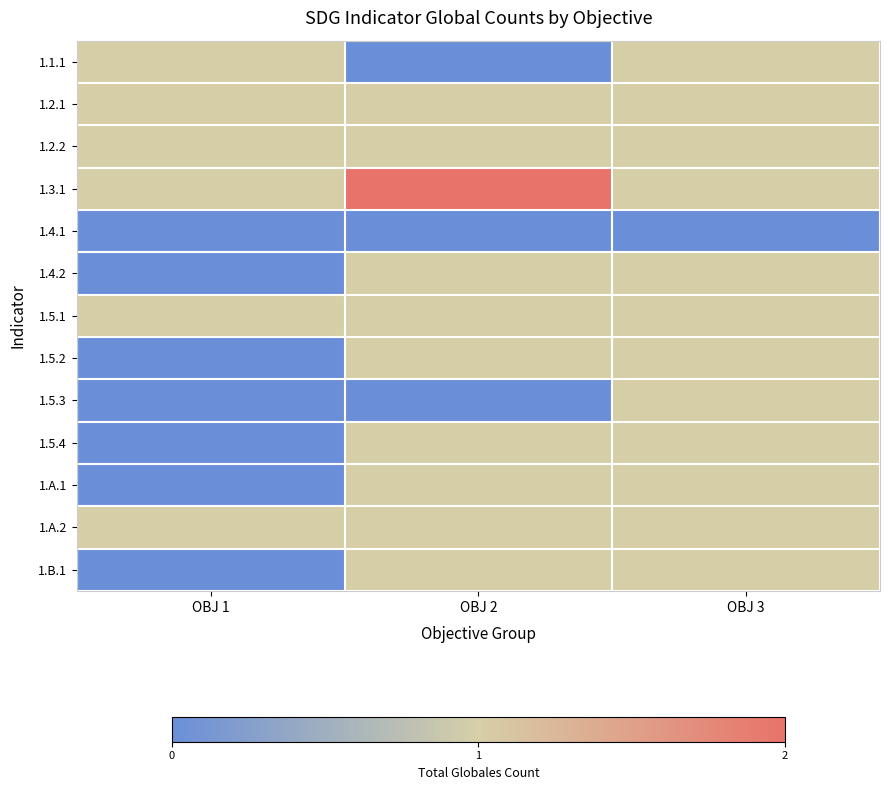

At which category is the sum across all series the highest?

OBJ 3